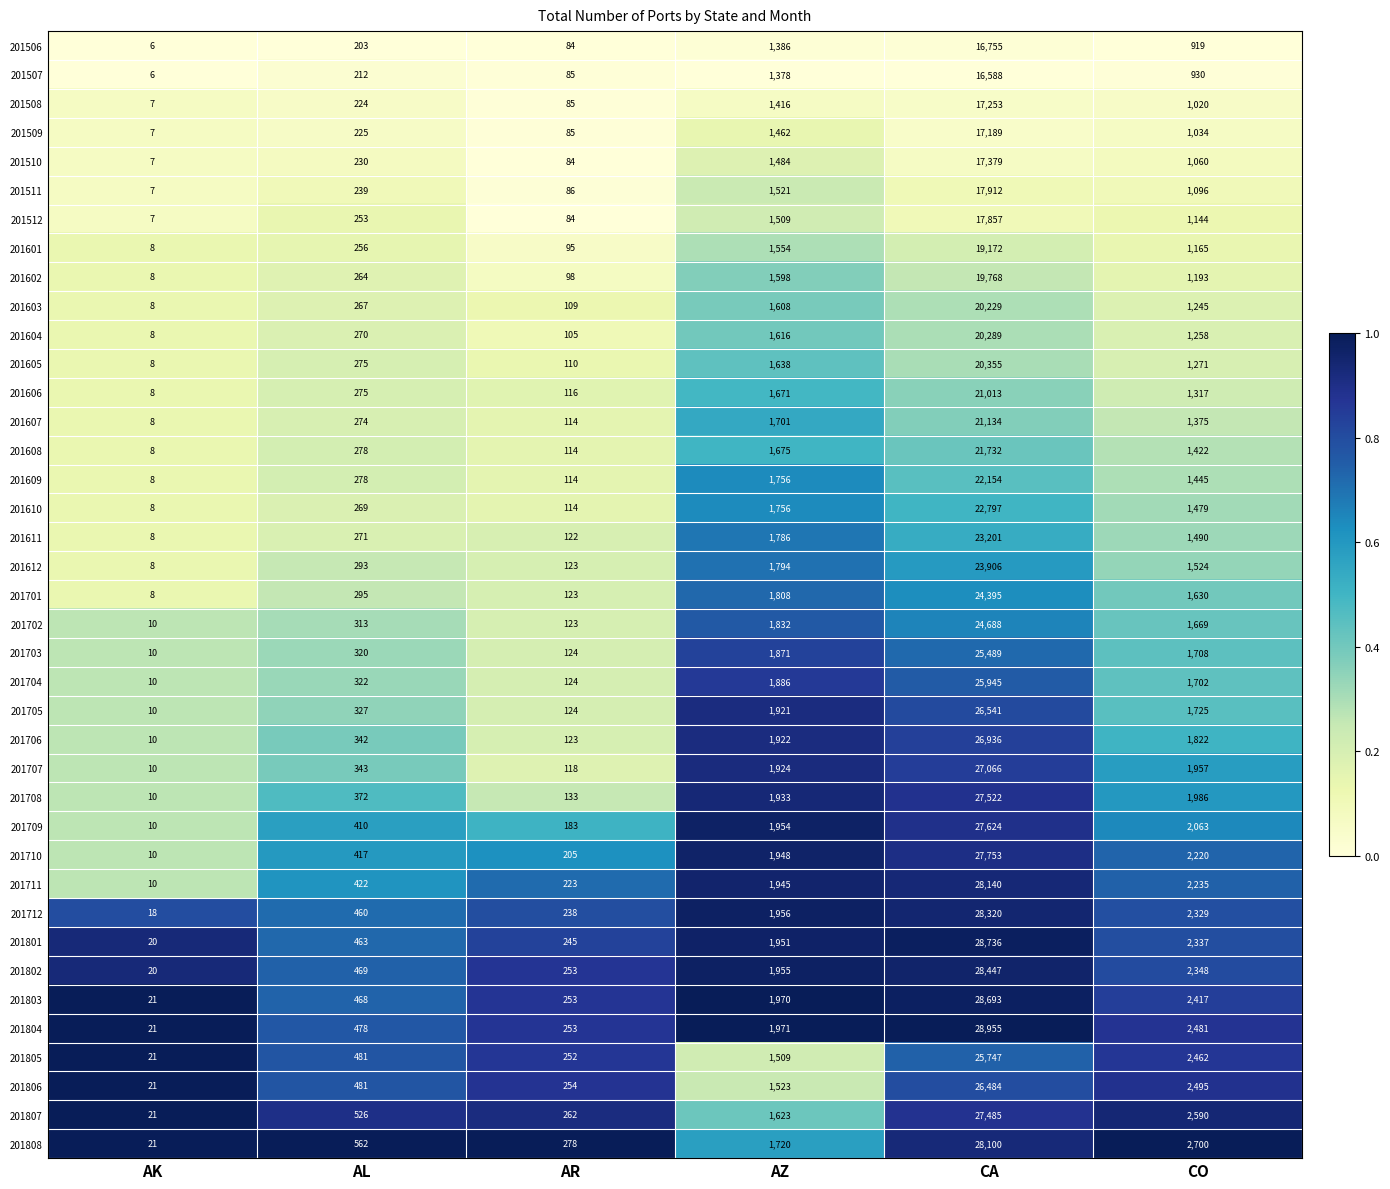

The value of 201707 at AK is 10. True or false?

True